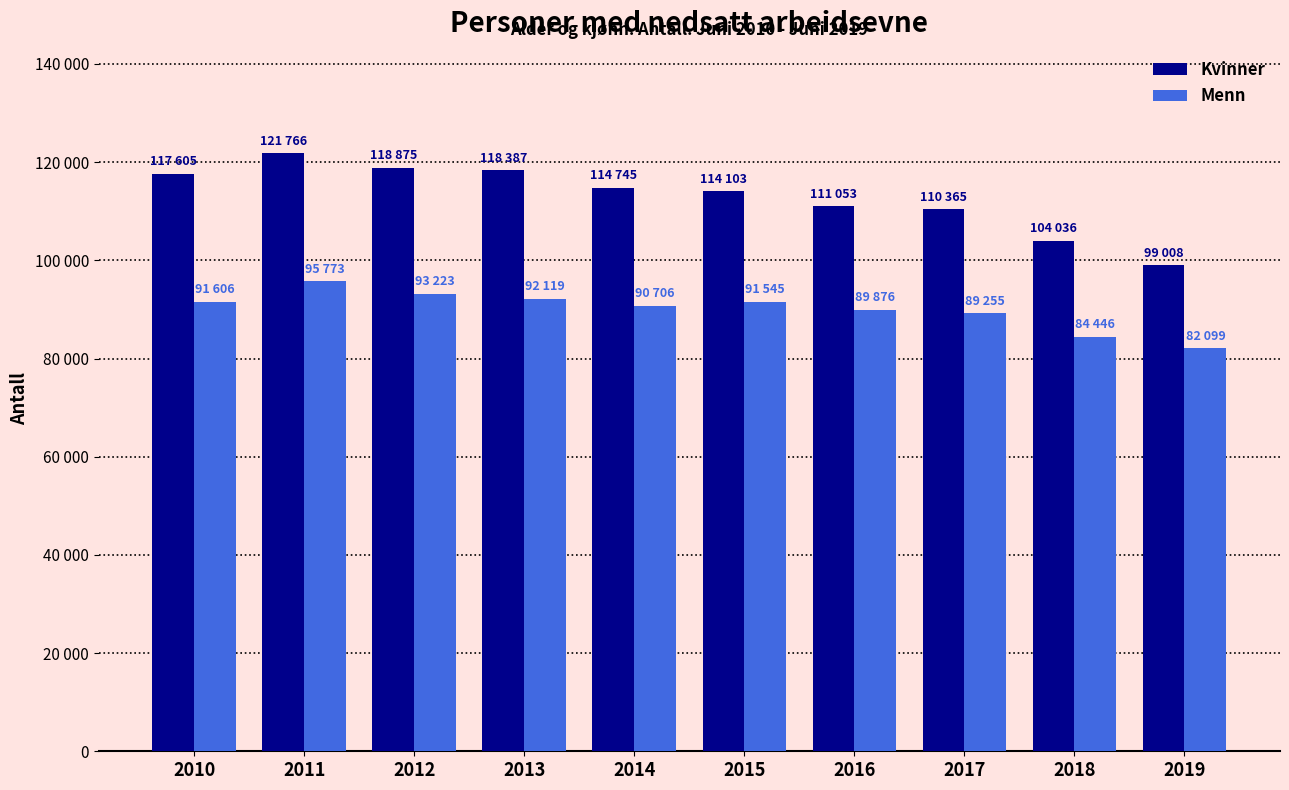

Reading right to left, list all the values displayed in this chart.

Kvinner: 99008	104036	110365	111053	114103	114745	118387	118875	121766	117605
Menn: 82099	84446	89255	89876	91545	90706	92119	93223	95773	91606